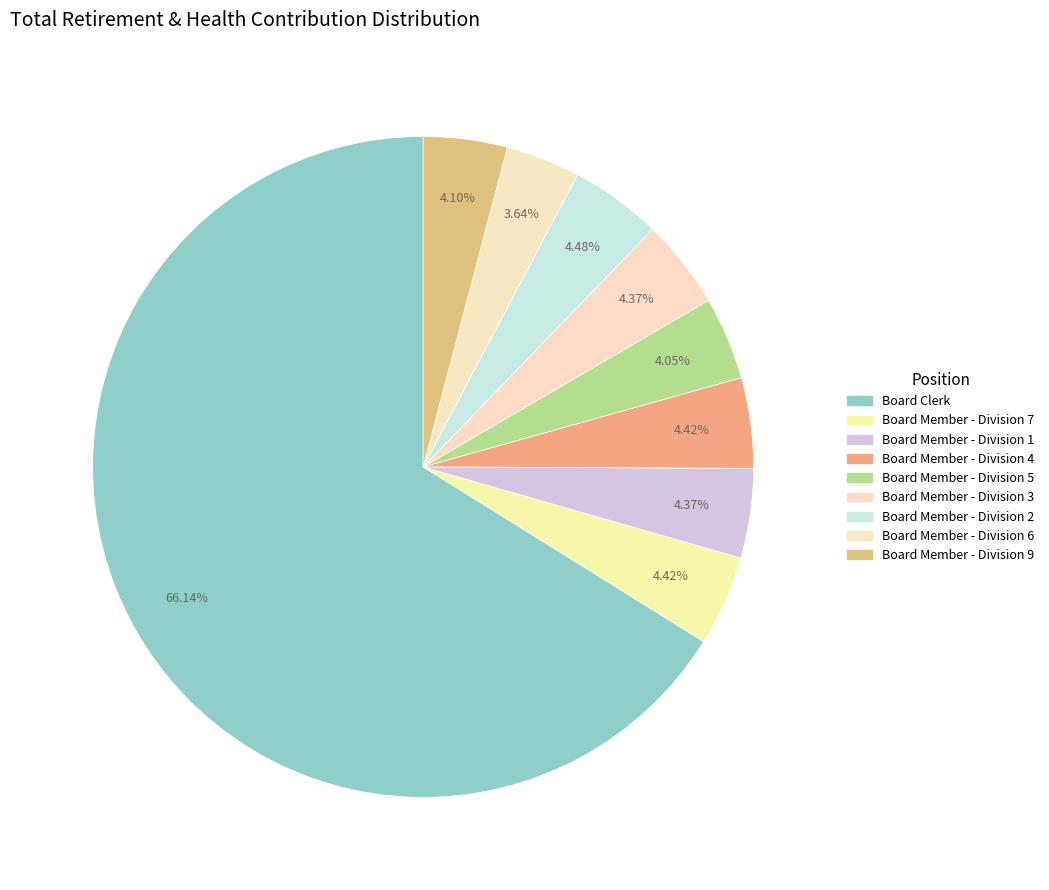

The Board Member - Division 7 slice represents 4% of the pie. True or false?

True